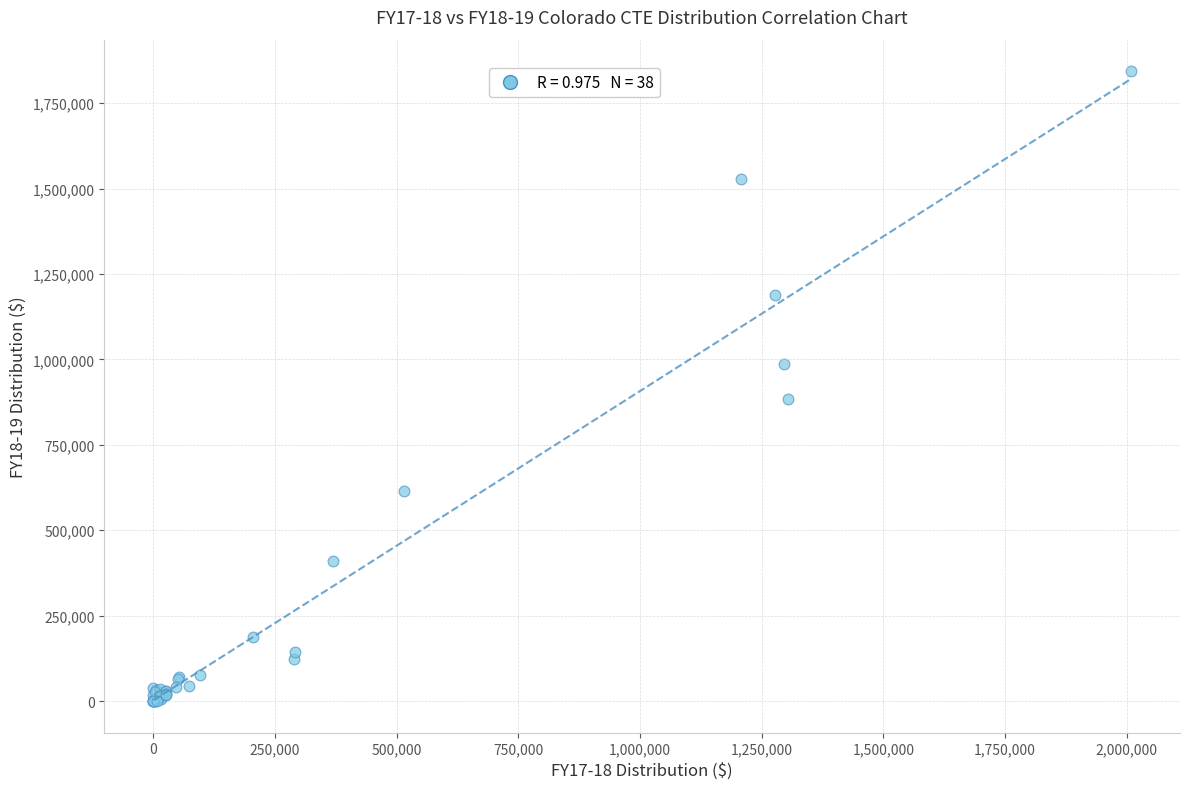

What Y value in the scatter plot is closest to 921964?

884465.1